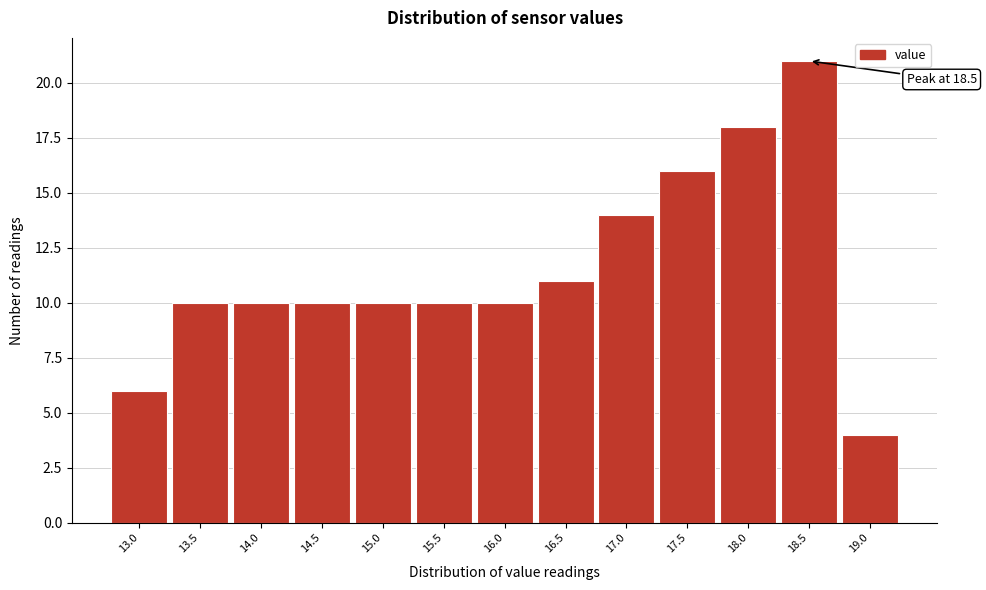

Over which range of the x-axis is the bar tallest?

18.25 to 18.75